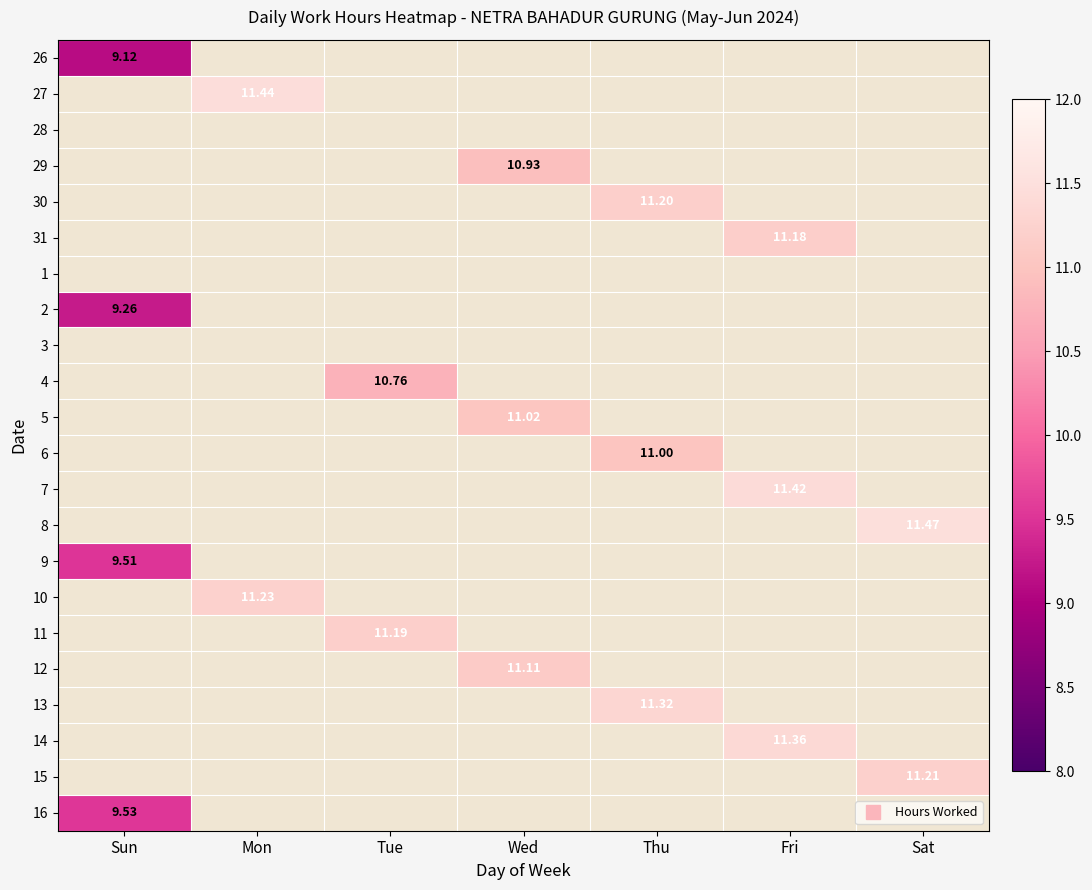

How many values in 15 are above zero?

1